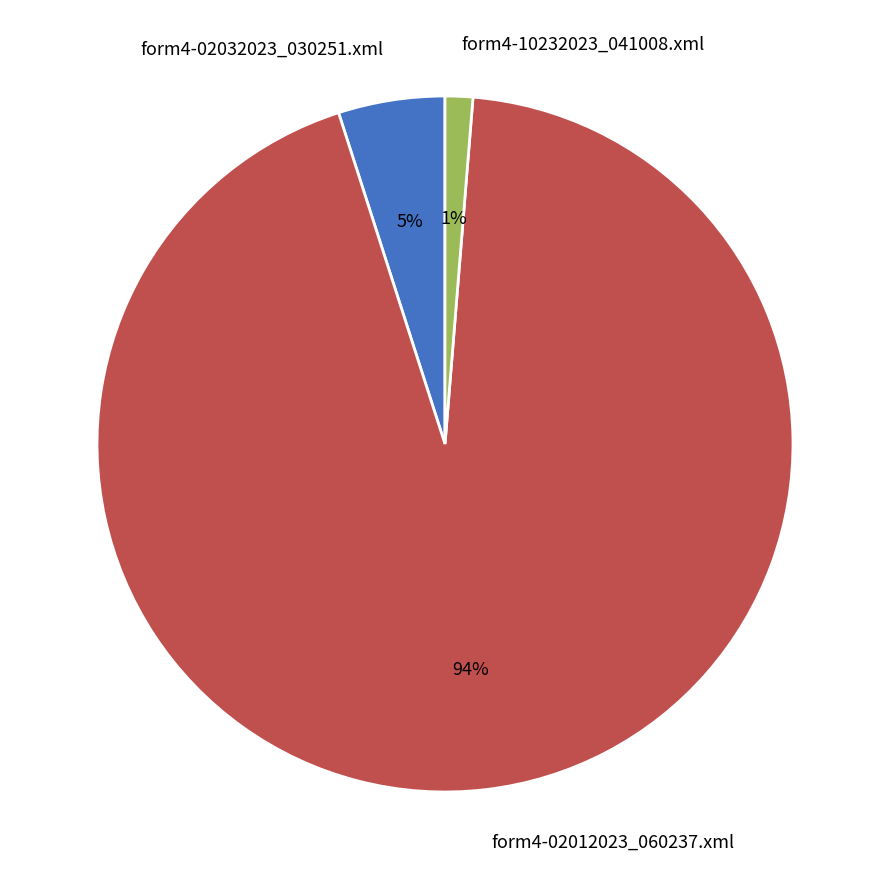

To the nearest percent, what is the difference between the form4-02032023_030251.xml and form4-02012023_060237.xml slice percentages?

89%